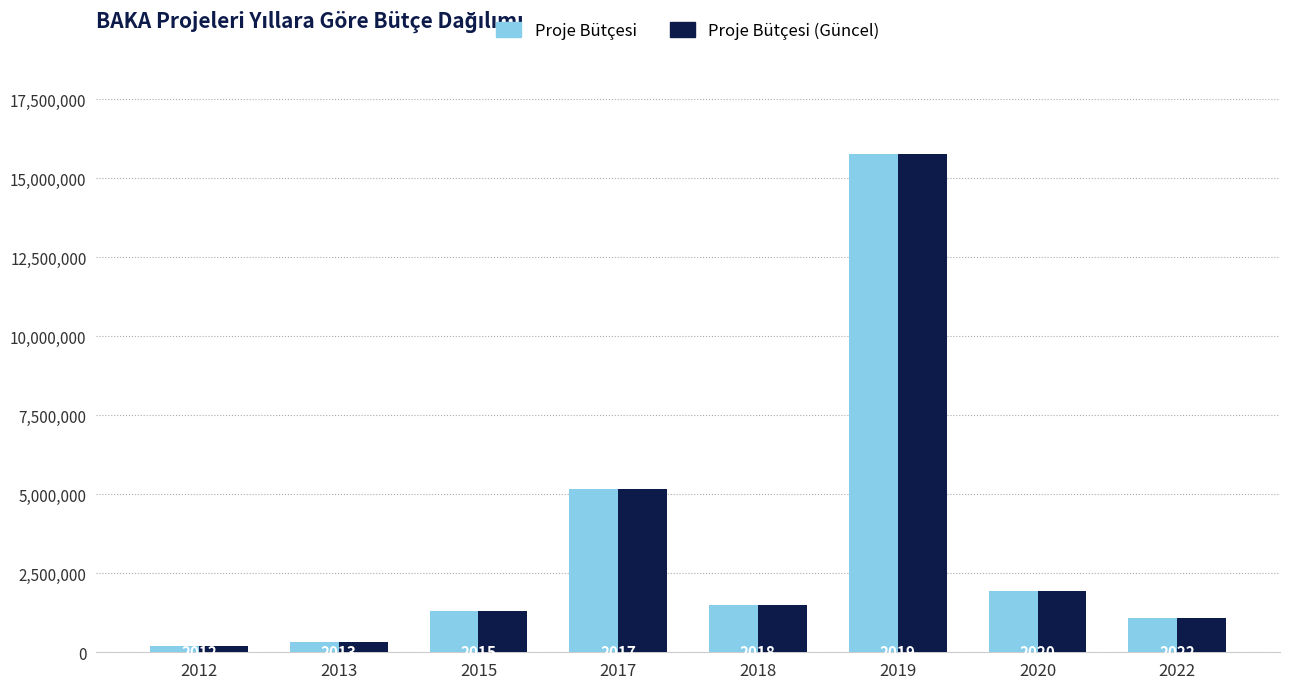

Which has a higher value, 2017 or 2019?

2019